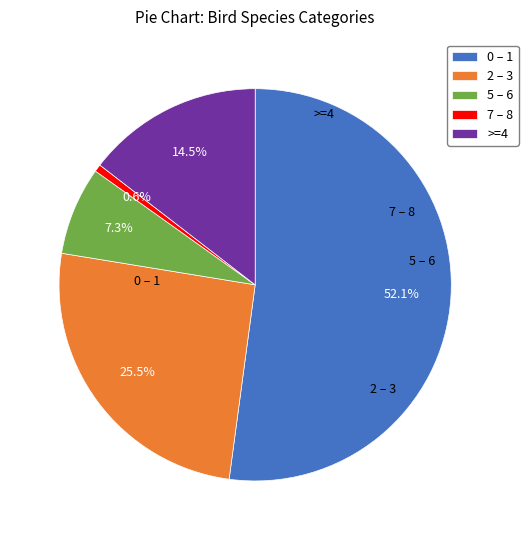

What portion of the pie excludes 0 – 1?

47.9%